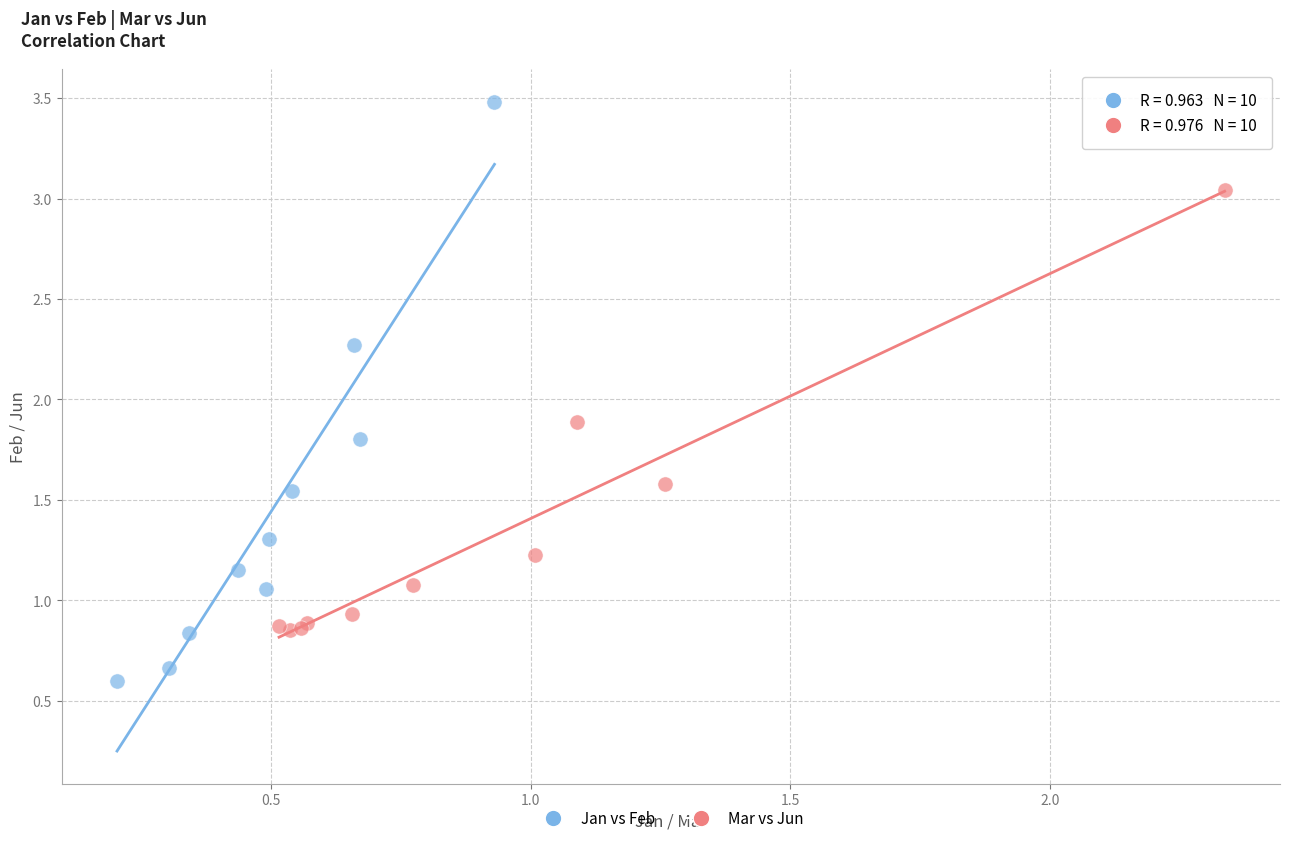

Which series has the largest Y range (max minus min)?

Jan vs Feb